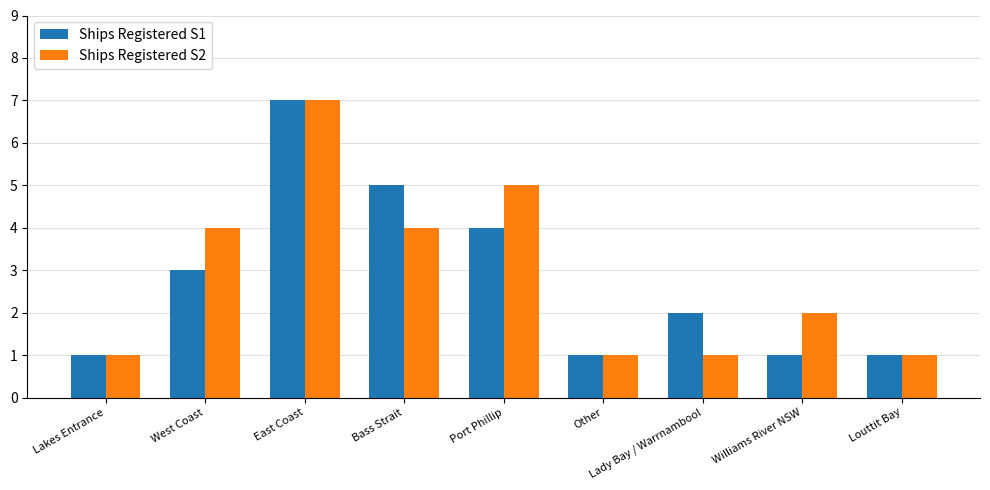

Rank the series at Lady Bay / Warrnambool from lowest to highest value.

Ships Registered S2, Ships Registered S1